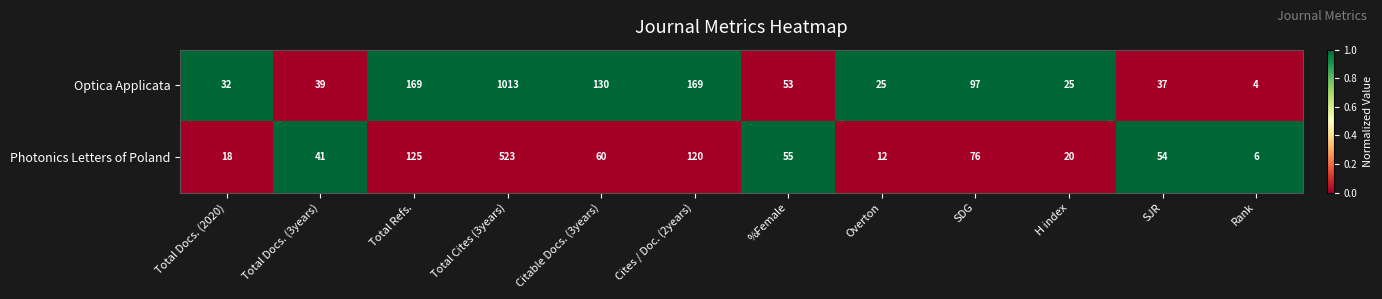

Reading left to right, list all the values displayed in this chart.

Optica Applicata: 32	39	169	1013	130	169	53	25	97	25	37	4
Photonics Letters of Poland: 18	41	125	523	60	120	55	12	76	20	54	6